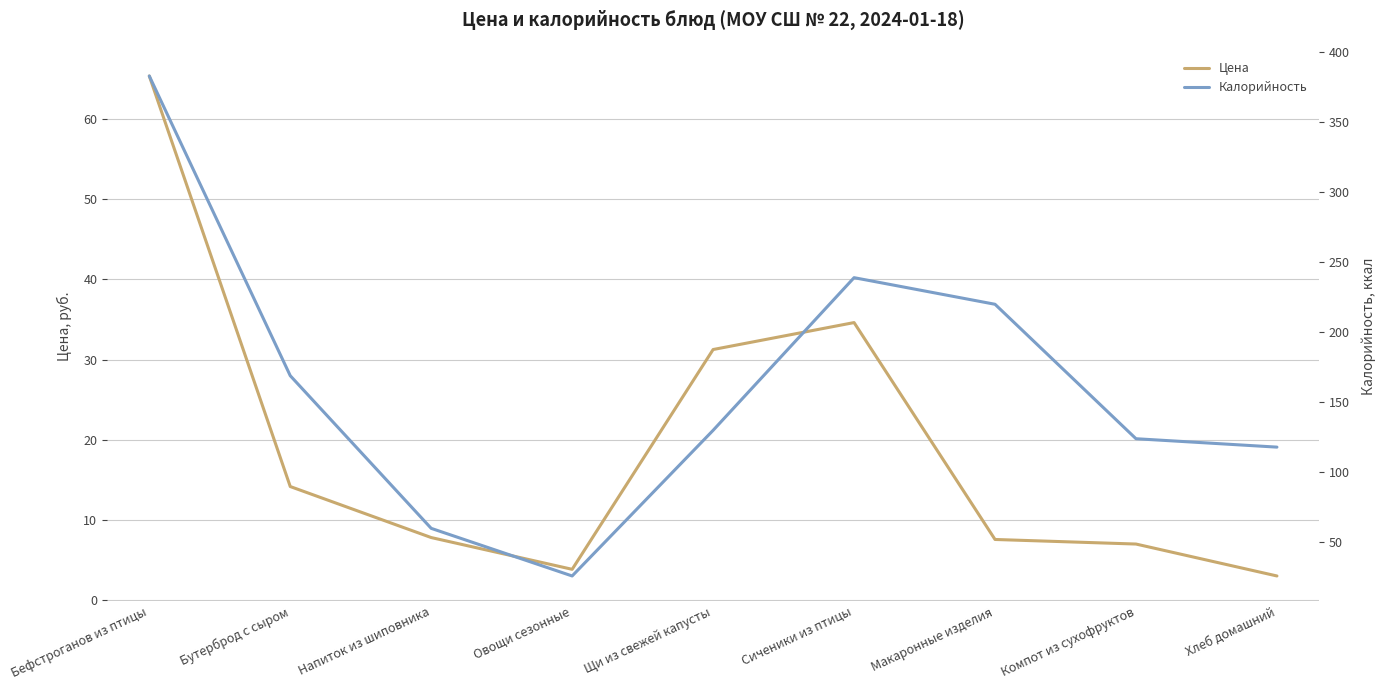

What is the total value across all series at Бефстроганов из птицы?

448.4